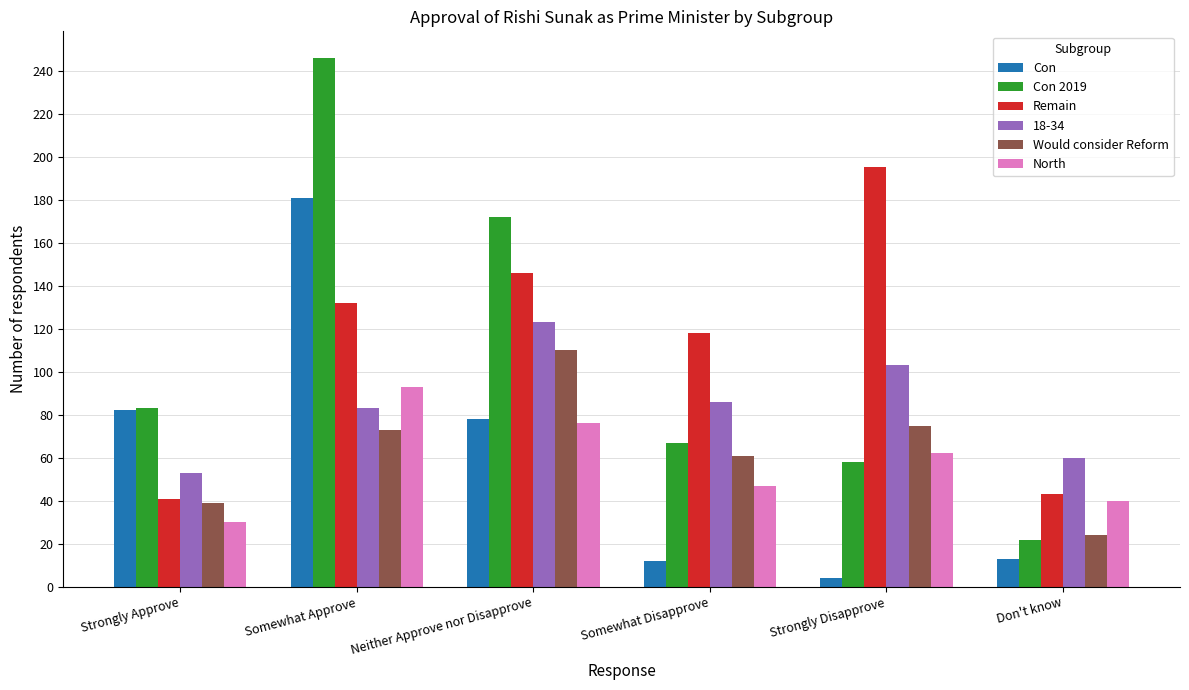

What is the total value across all series at Strongly Approve?

328